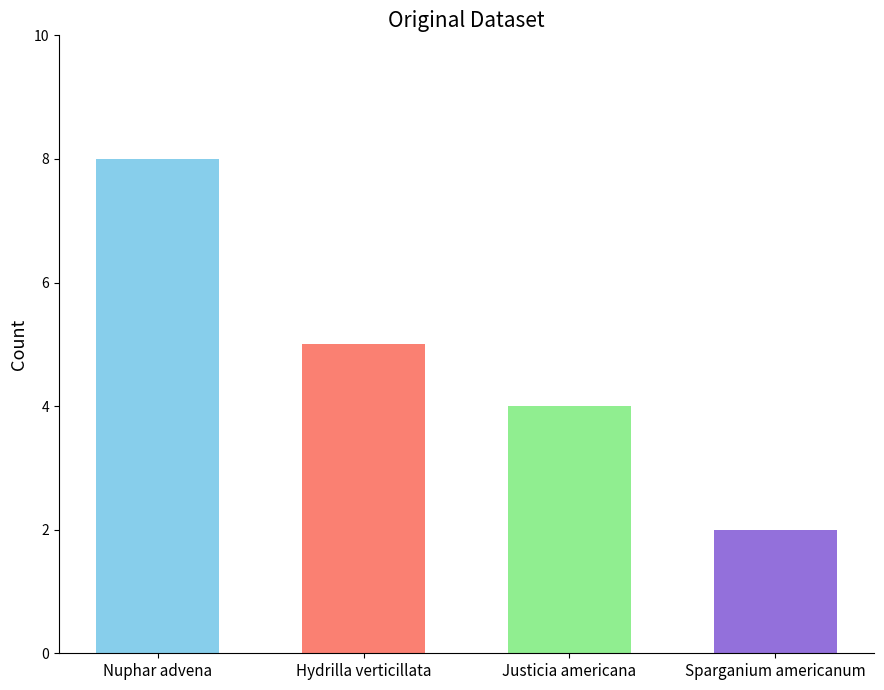

At which label does the data first exceed 5?

Nuphar advena